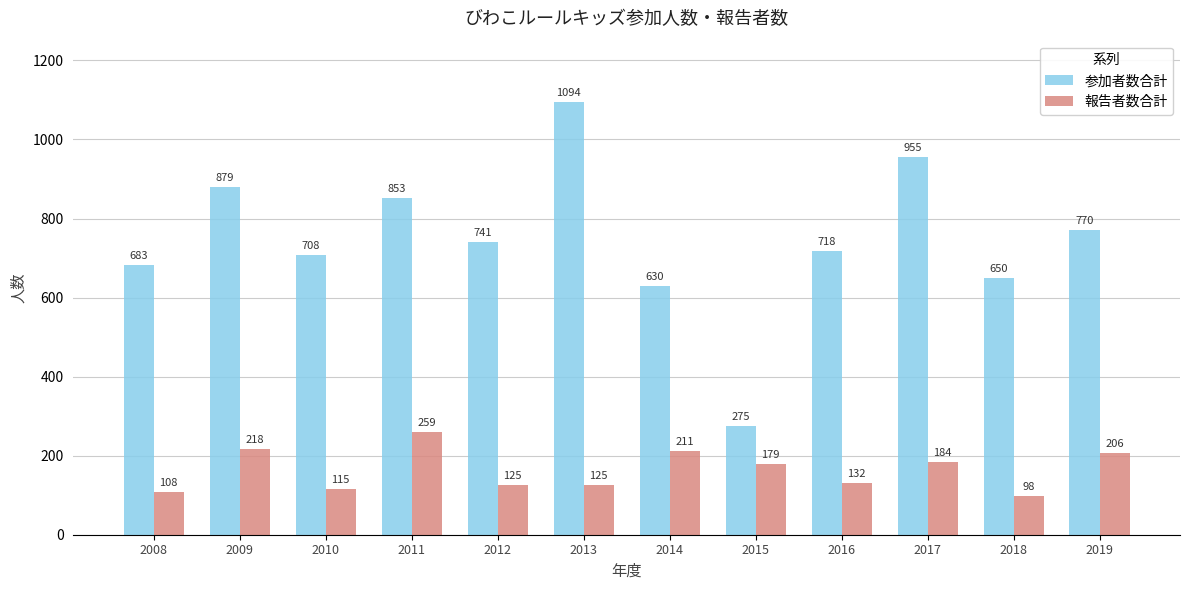

At which label does 参加者数合計 first exceed 741?

2009